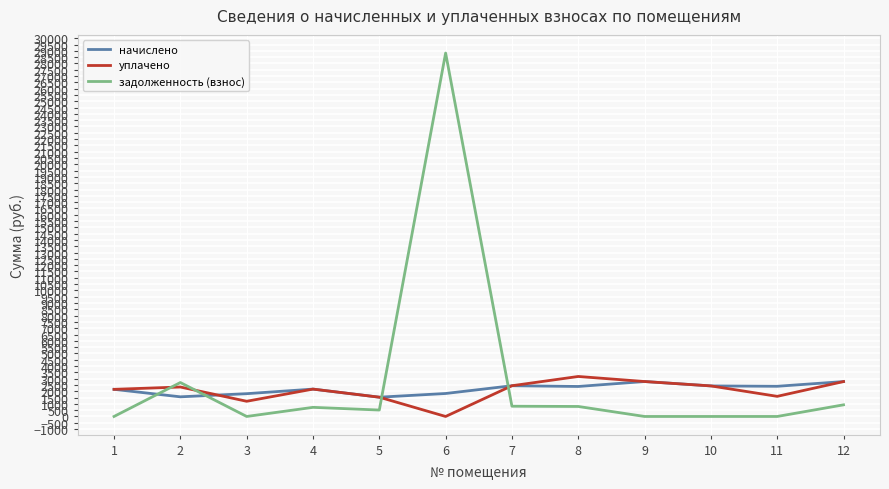

What is the maximum value shown in the chart?

28822.1